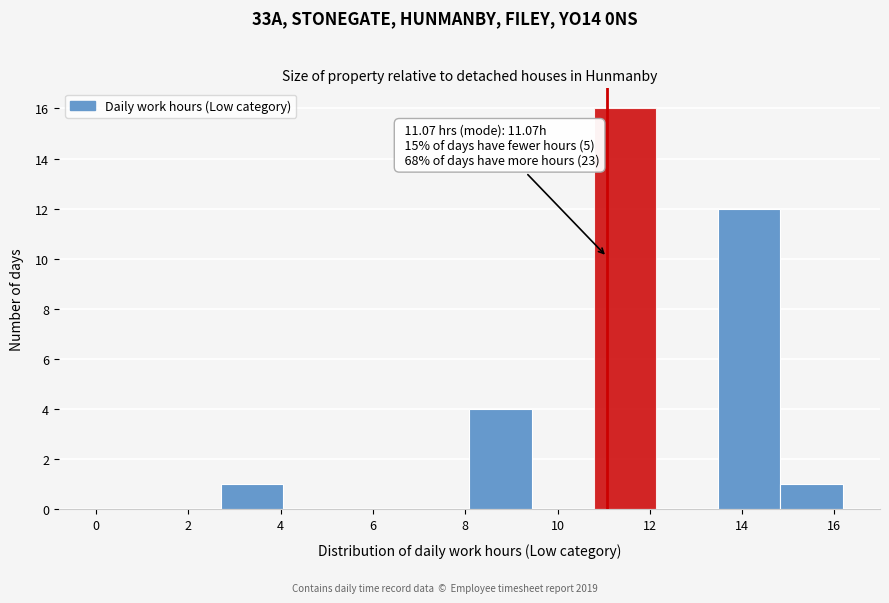

Over which range of the x-axis is the bar tallest?

10.8 to 12.2